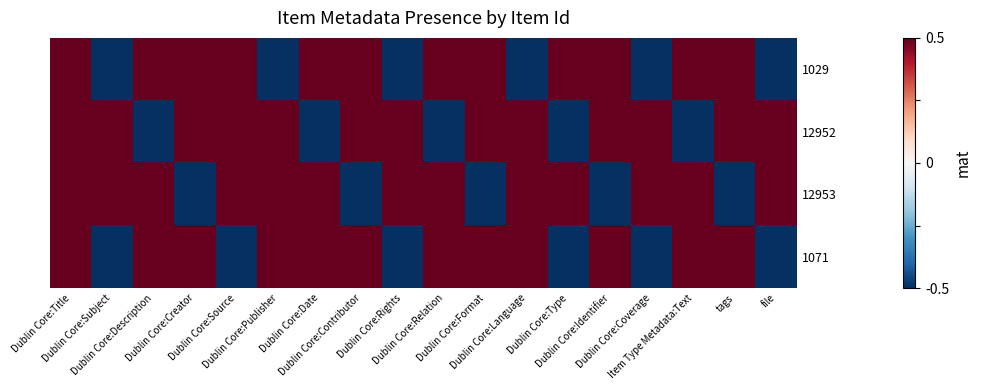

Which category has the lowest value across all series?

Dublin Core:Subject